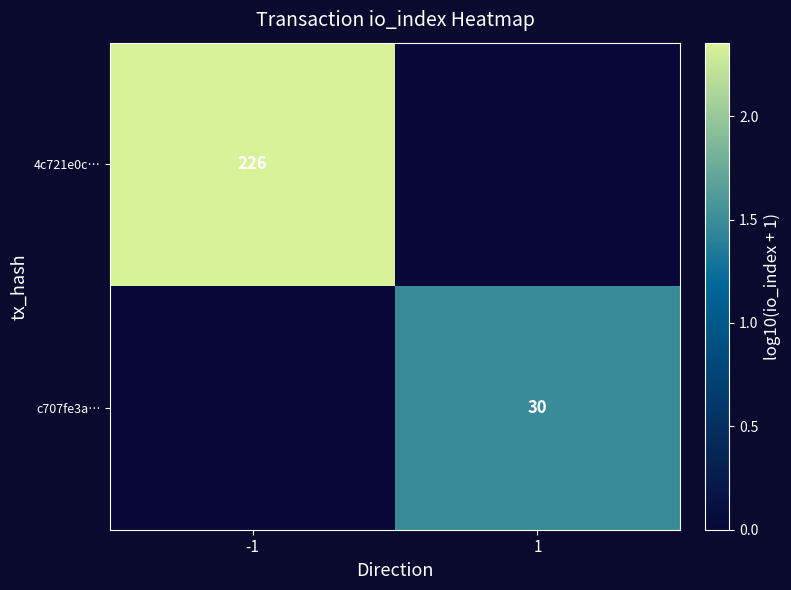

Is it true that c707fe3a… equals 30 at 1?

True